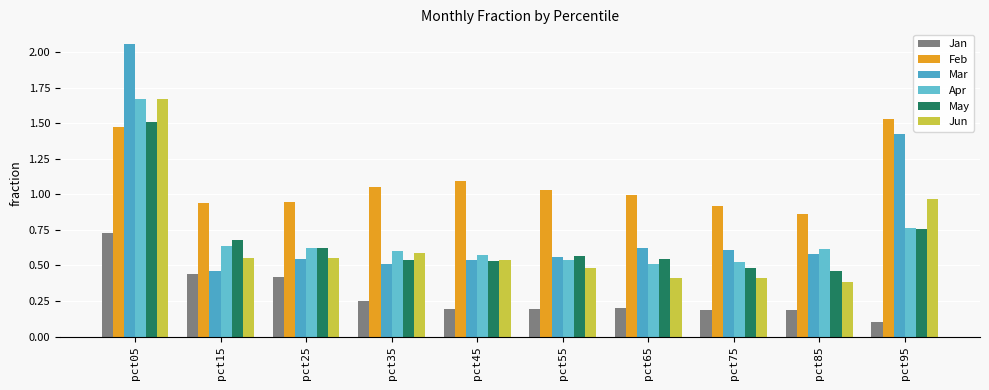

List the labels in order of Jun value, largest first.

pct05, pct95, pct35, pct15, pct25, pct45, pct55, pct75, pct65, pct85